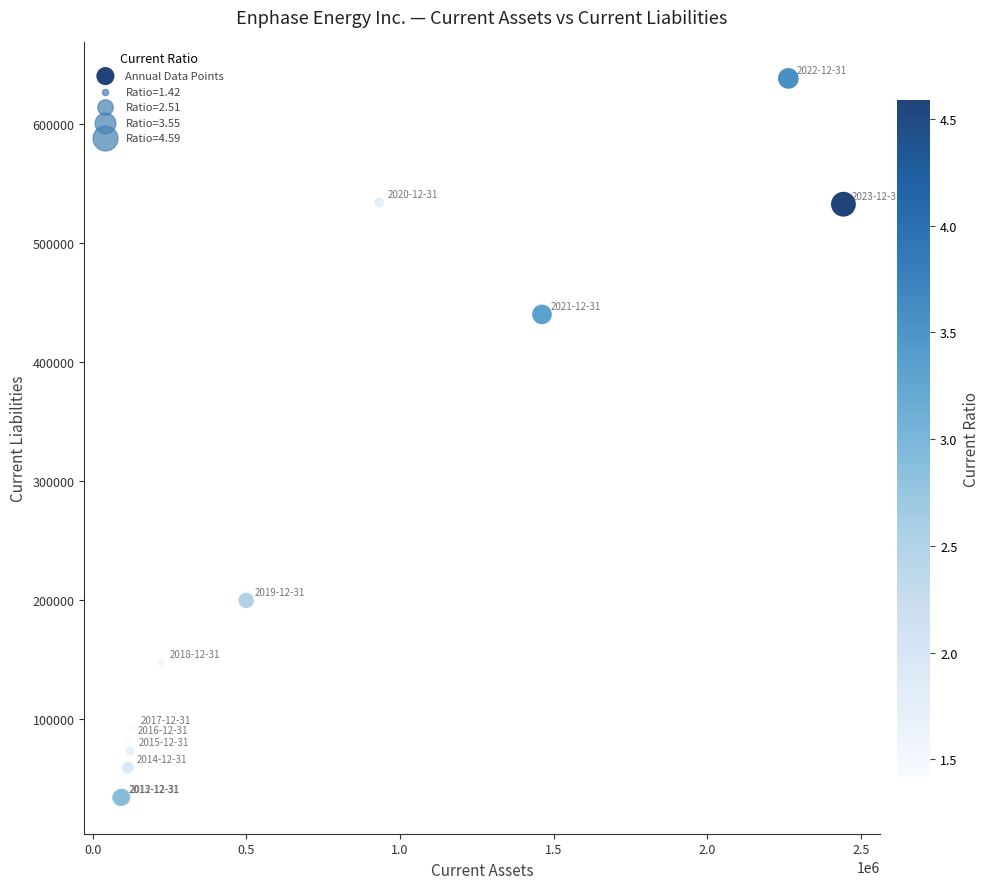

What Y value in the scatter plot is closest to 335792?

439796